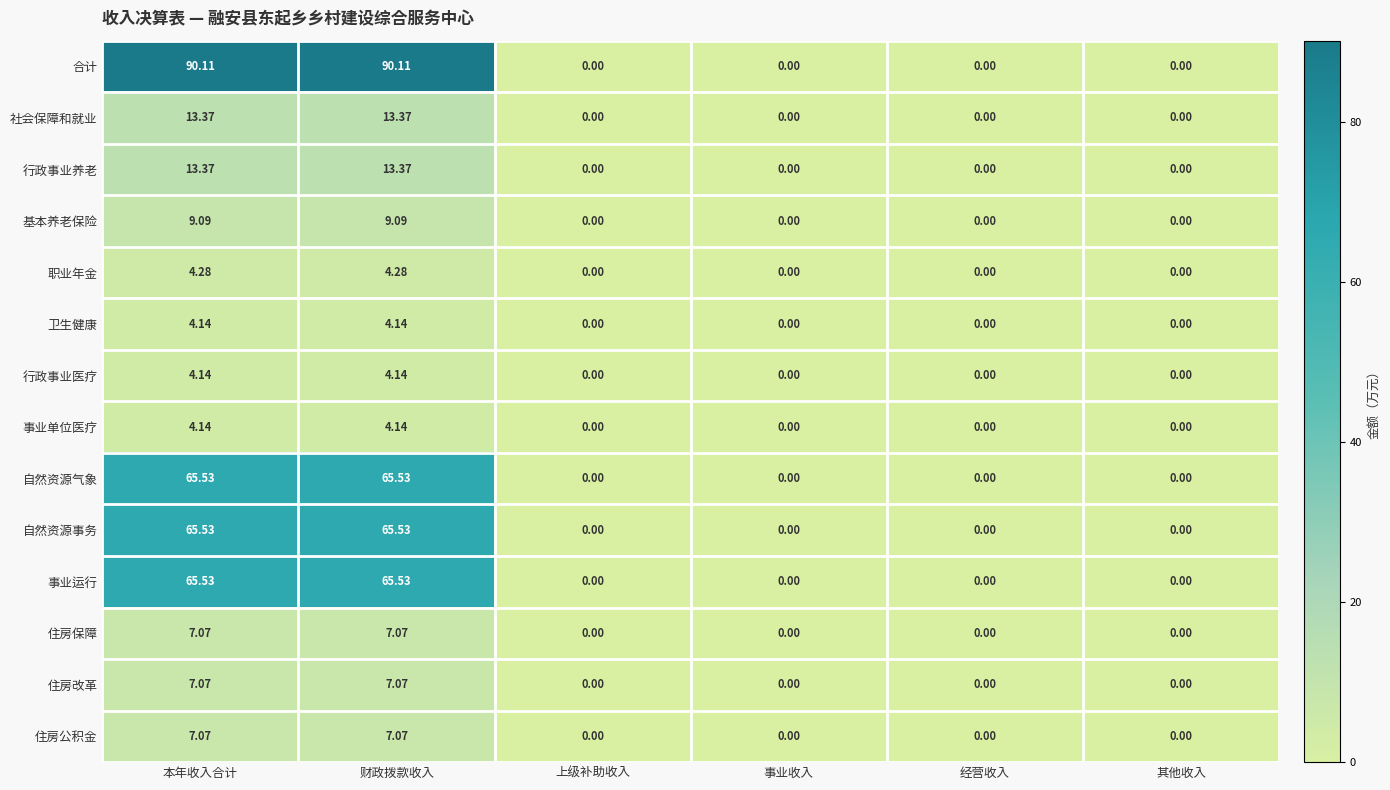

Which series has the largest range (max minus min)?

合计